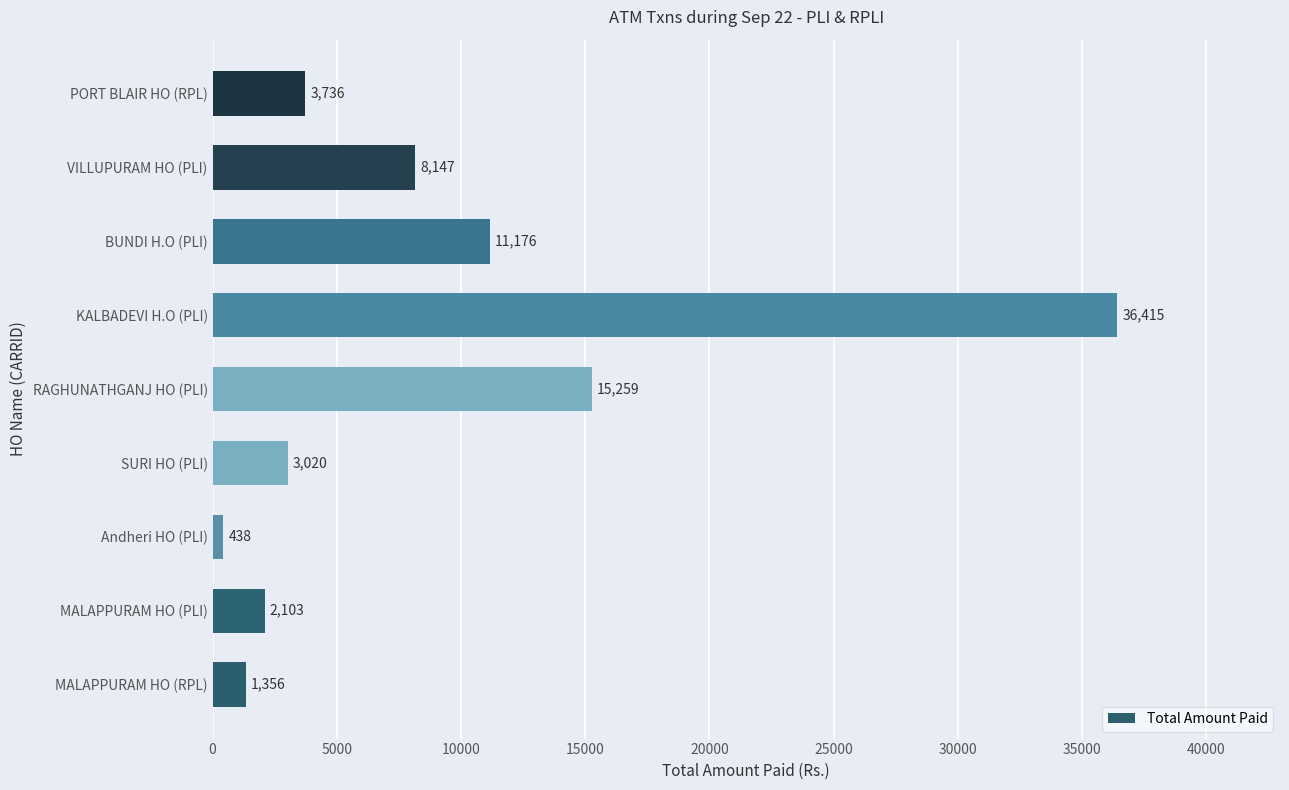

True or false: the data shows 36415 at KALBADEVI H.O (PLI).

True